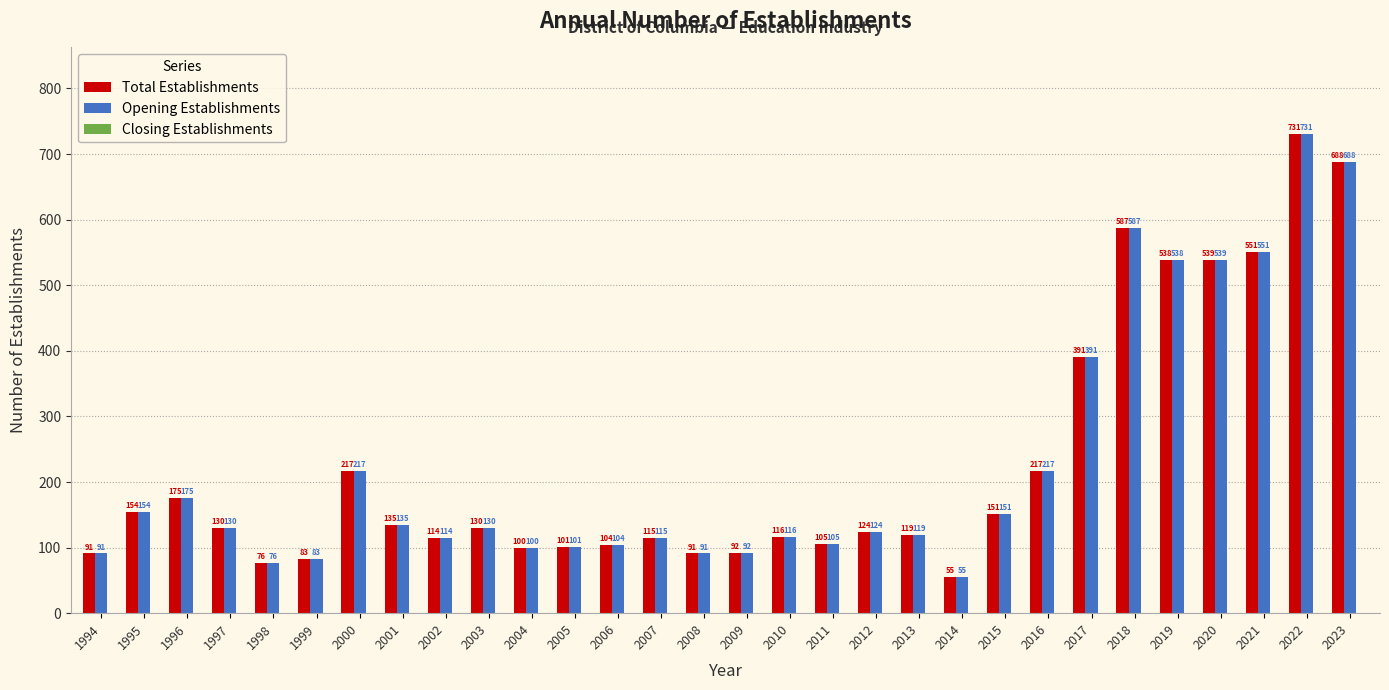

What is the sum of all Total Establishments values?

6820